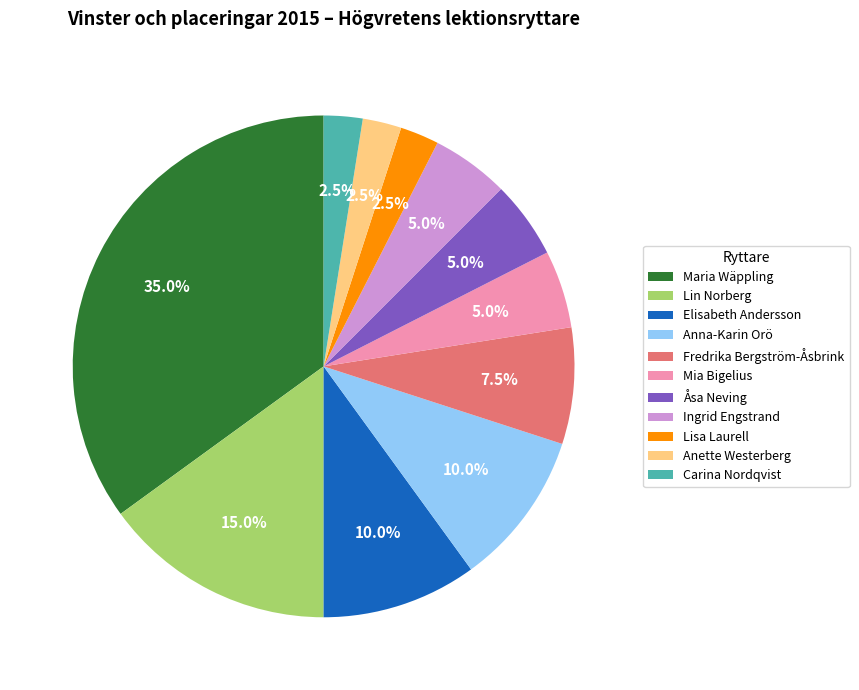

Does Ingrid Engstrand represent more than half of the total?

No